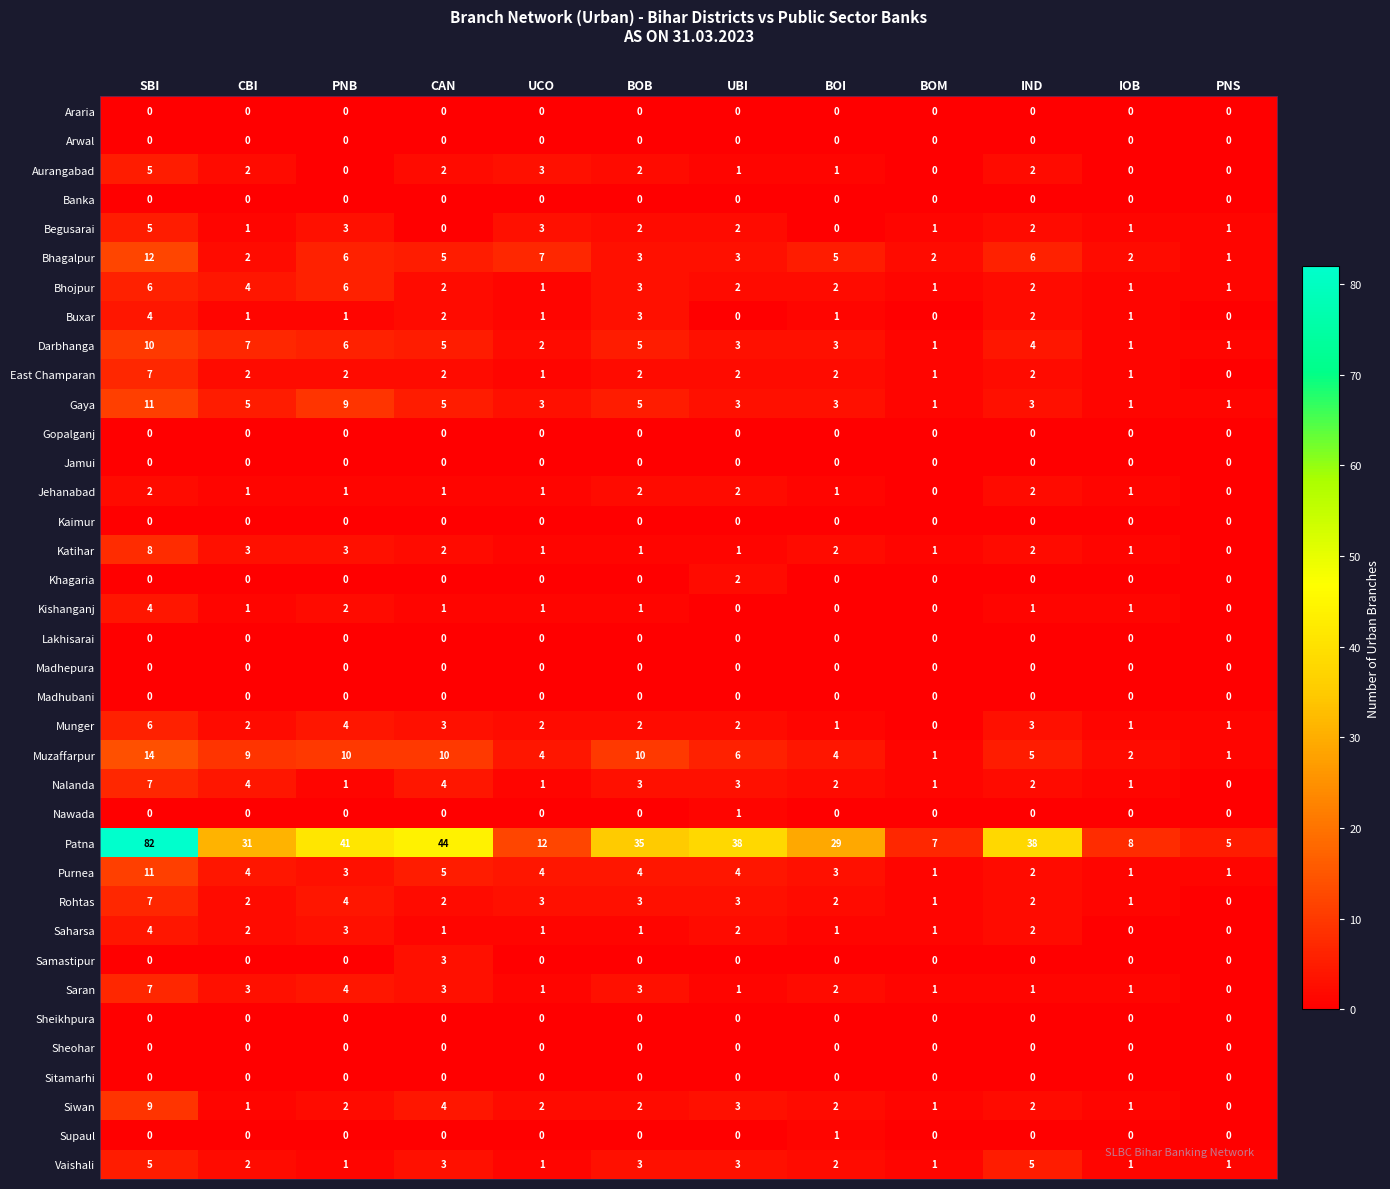

Count the number of categories in the chart.

12